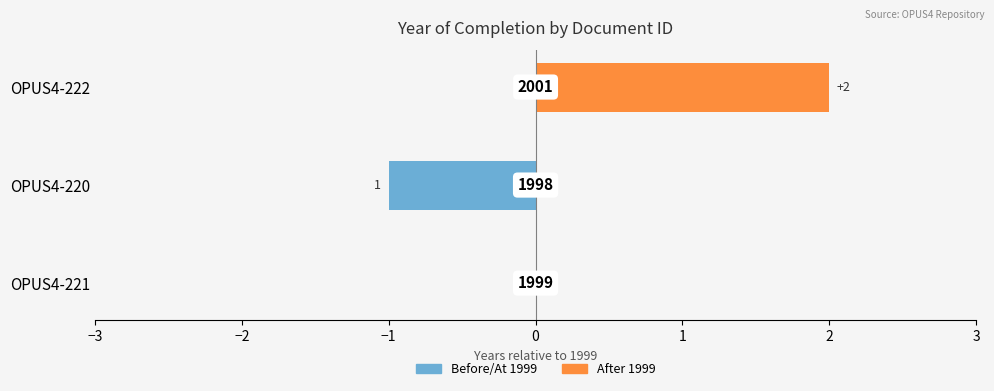

Count the number of data series in this chart.

2